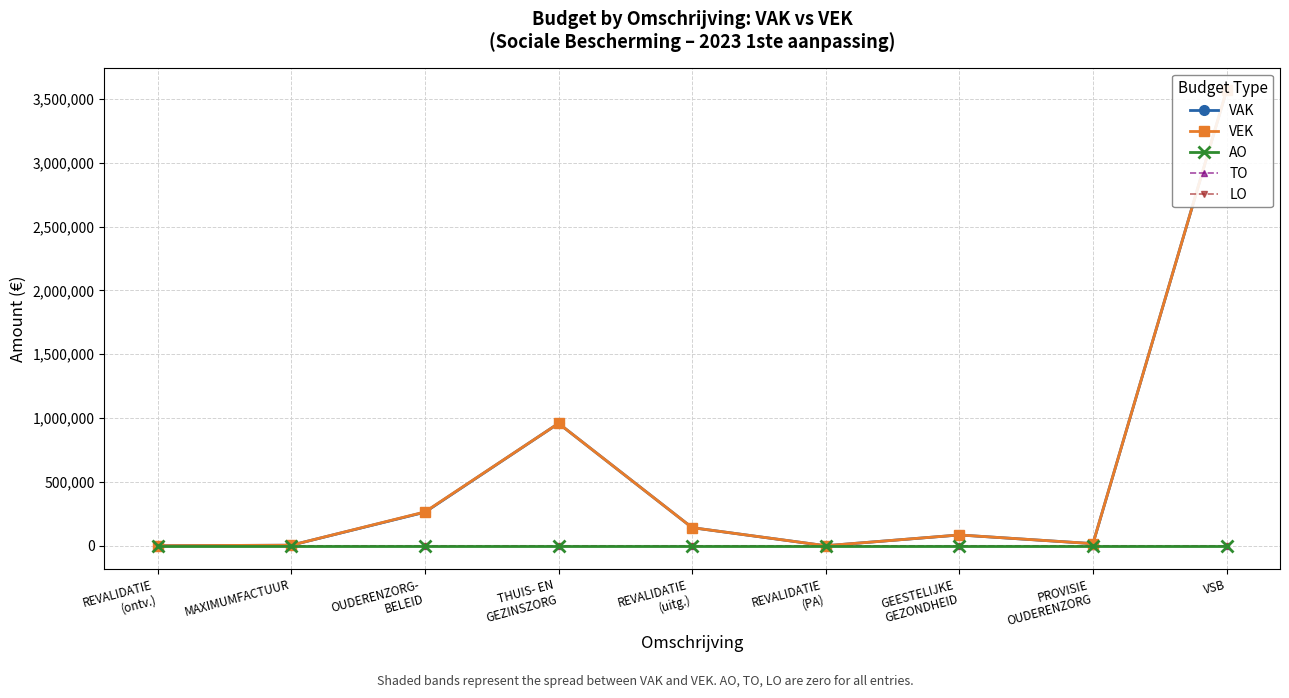

Reading left to right, list all the values displayed in this chart.

VAK: REVALIDATIE
(ontv.)=0	MAXIMUMFACTUUR=4104	OUDERENZORG-
BELEID=262737	THUIS- EN
GEZINSZORG=958513	REVALIDATIE
(uitg.)=141539	REVALIDATIE
(PA)=0	GEESTELIJKE
GEZONDHEID=84338	PROVISIE
OUDERENZORG=16278	VSB=3566899
VEK: REVALIDATIE
(ontv.)=0	MAXIMUMFACTUUR=4104	OUDERENZORG-
BELEID=264698	THUIS- EN
GEZINSZORG=958513	REVALIDATIE
(uitg.)=141539	REVALIDATIE
(PA)=0	GEESTELIJKE
GEZONDHEID=84338	PROVISIE
OUDERENZORG=16278	VSB=3567047
AO: REVALIDATIE
(ontv.)=0	MAXIMUMFACTUUR=0	OUDERENZORG-
BELEID=0	THUIS- EN
GEZINSZORG=0	REVALIDATIE
(uitg.)=0	REVALIDATIE
(PA)=0	GEESTELIJKE
GEZONDHEID=0	PROVISIE
OUDERENZORG=0	VSB=0
TO: REVALIDATIE
(ontv.)=0	MAXIMUMFACTUUR=0	OUDERENZORG-
BELEID=0	THUIS- EN
GEZINSZORG=0	REVALIDATIE
(uitg.)=0	REVALIDATIE
(PA)=0	GEESTELIJKE
GEZONDHEID=0	PROVISIE
OUDERENZORG=0	VSB=0
LO: REVALIDATIE
(ontv.)=0	MAXIMUMFACTUUR=0	OUDERENZORG-
BELEID=0	THUIS- EN
GEZINSZORG=0	REVALIDATIE
(uitg.)=0	REVALIDATIE
(PA)=0	GEESTELIJKE
GEZONDHEID=0	PROVISIE
OUDERENZORG=0	VSB=0